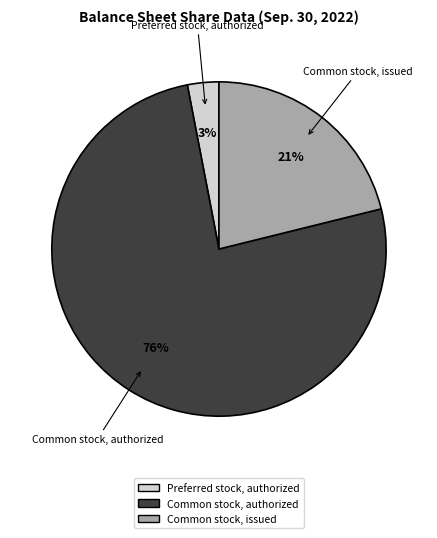

Do Preferred stock, authorized and Common stock, issued together represent more than half of the pie?

No